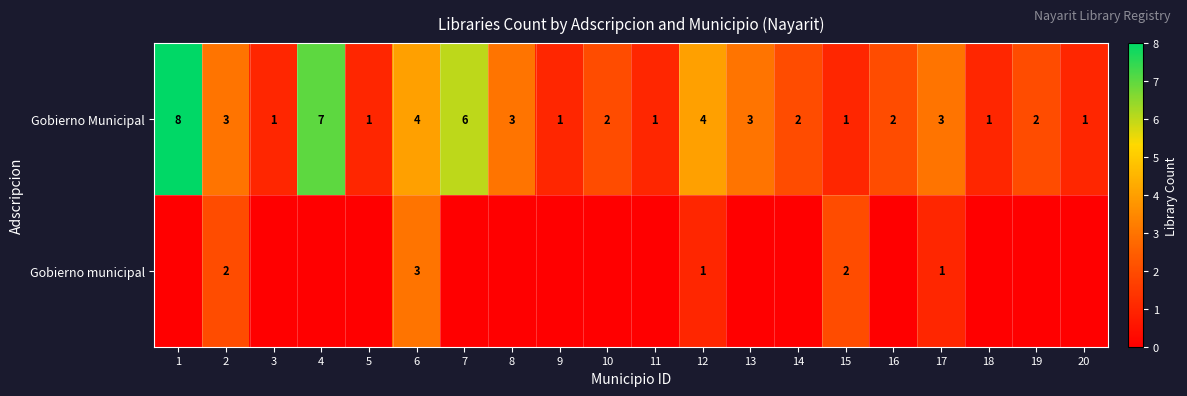

Is it true that Gobierno Municipal equals 6 at 7?

True